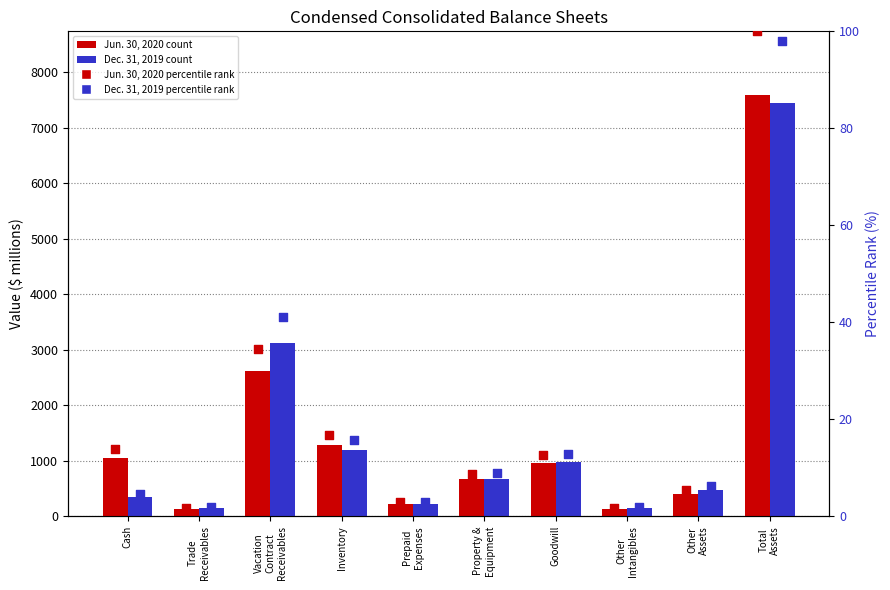

Which series contains the highest Y value?

Jun. 30, 2020